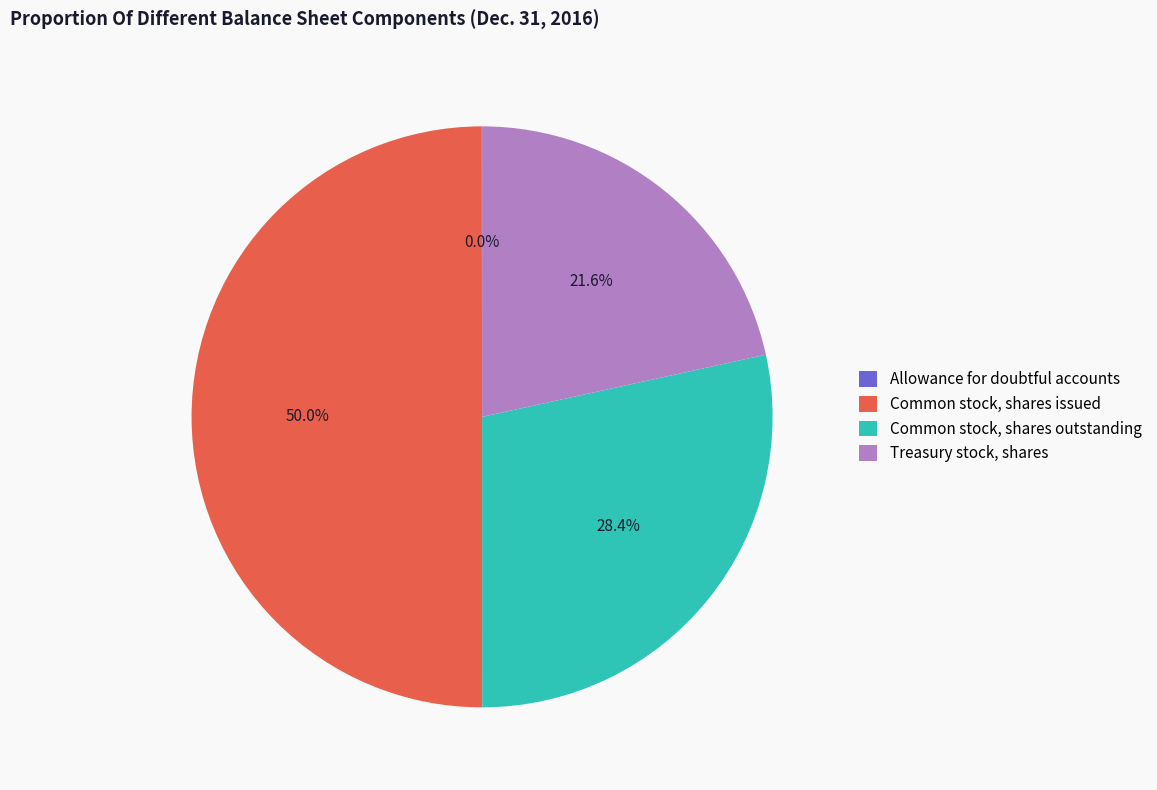

The Common stock, shares issued slice represents 57% of the pie. True or false?

False